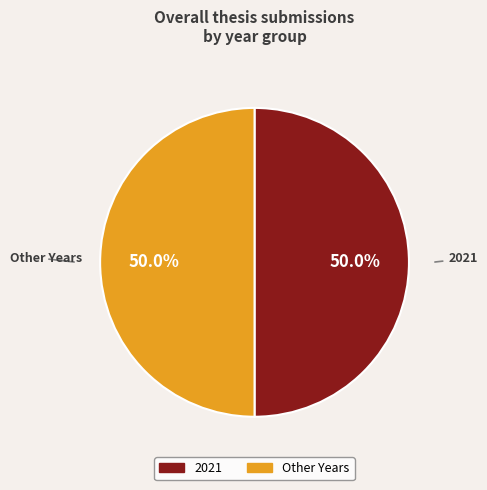

How many segments does this pie chart have?

2